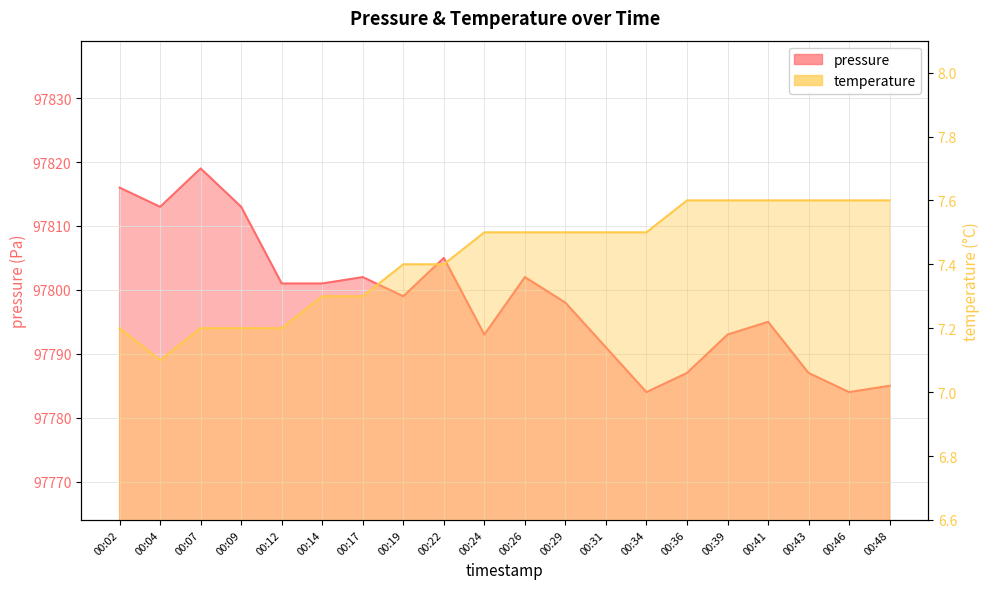

What are all the series names shown in the legend?

pressure, temperature